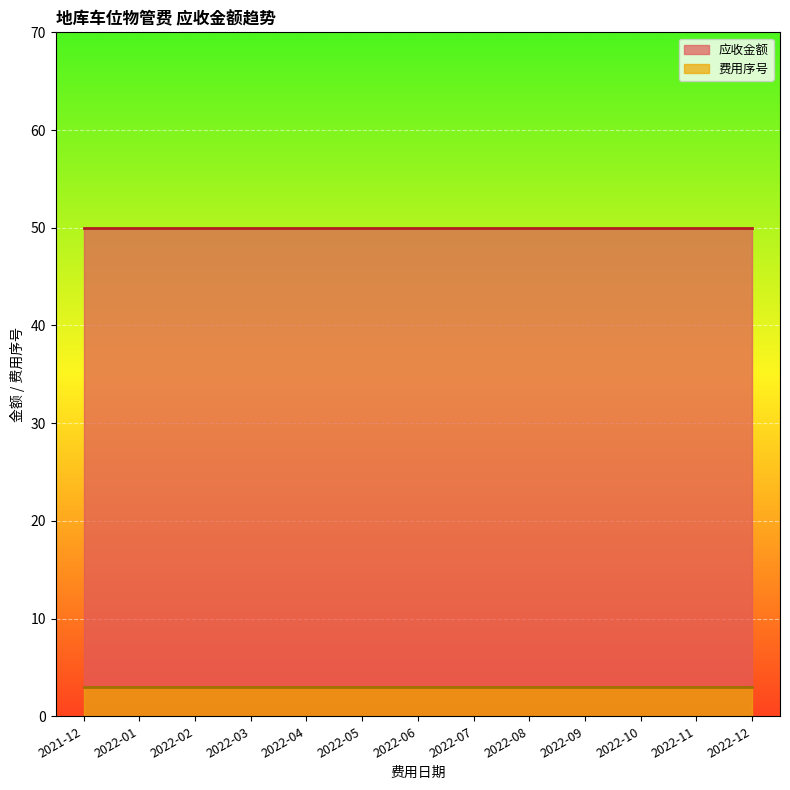

At how many categories does at least one series exceed 11?

13